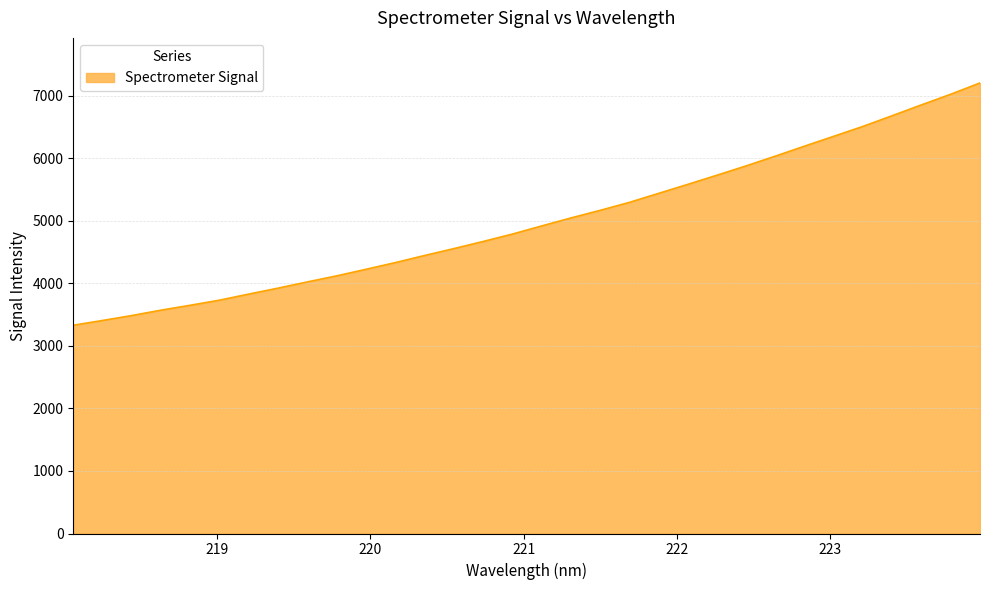

What is the difference between the maximum and second lowest values?

3799.7